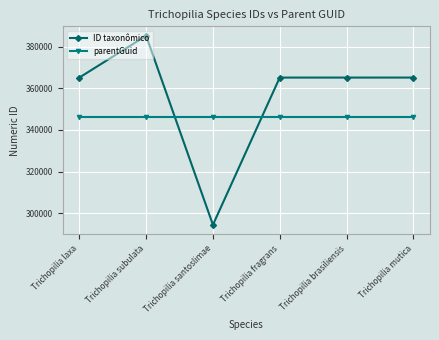

The value of parentGuid at Trichopilia brasiliensis is 346121. True or false?

True